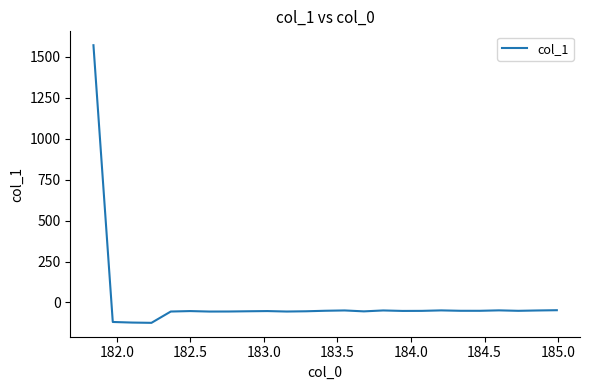

What is the difference between the maximum and minimum values?

1696.2